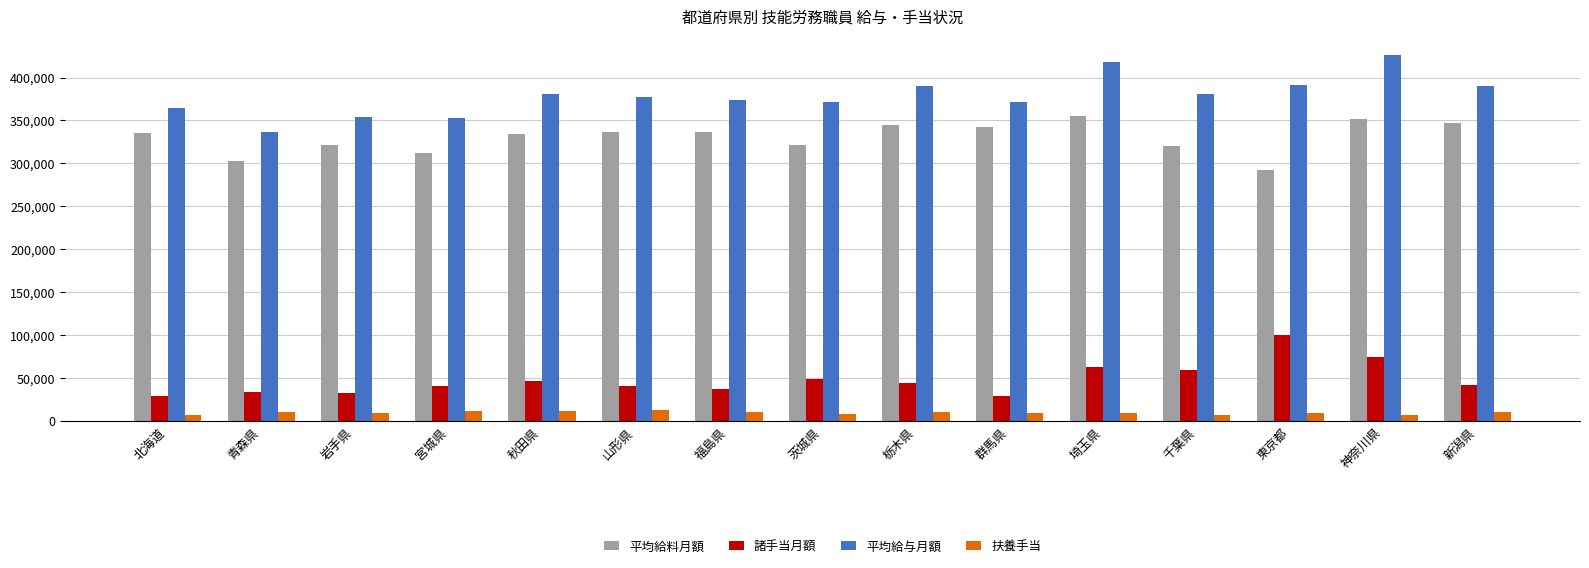

What is the total value across all series at 茨城県?

750232